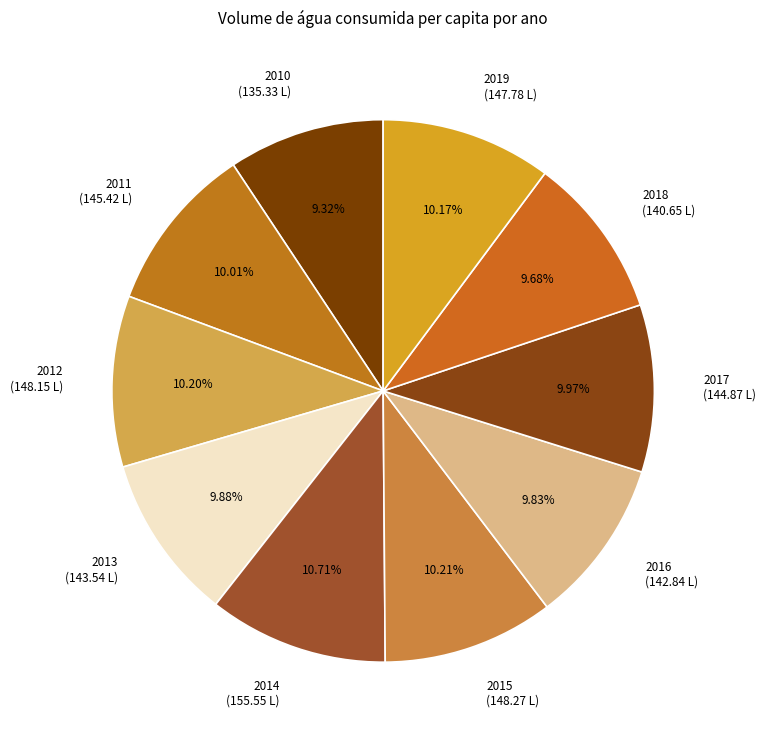

True or false: 2017 accounts for 19% of the total.

False